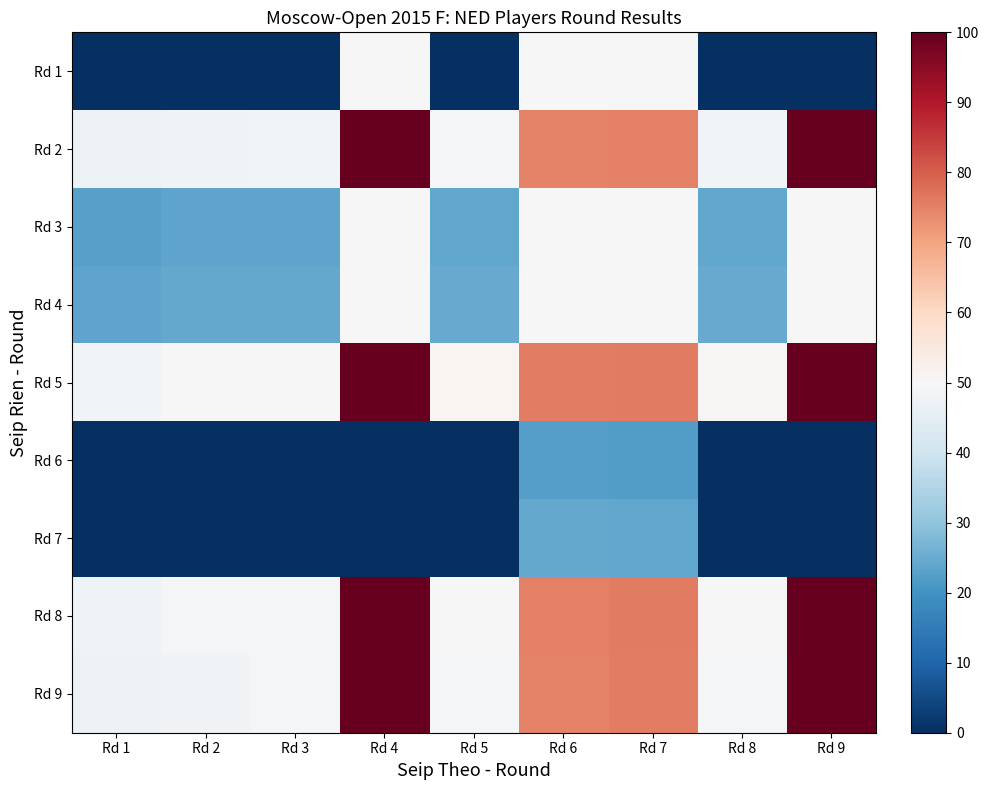

Reading right to left, extract all data points from this chart.

Rd 1: Rd 9=0.0	Rd 8=0.0	Rd 7=50.0	Rd 6=50.0	Rd 5=0.0	Rd 4=50.0	Rd 3=0.0	Rd 2=0.0	Rd 1=0.0
Rd 2: Rd 9=99.9	Rd 8=48.8	Rd 7=75.3	Rd 6=74.8	Rd 5=49.3	Rd 4=100.0	Rd 3=48.6	Rd 2=48.2	Rd 1=46.9
Rd 3: Rd 9=50.0	Rd 8=23.8	Rd 7=50.0	Rd 6=50.0	Rd 5=24.1	Rd 4=50.0	Rd 3=23.7	Rd 2=23.5	Rd 1=22.9
Rd 4: Rd 9=50.0	Rd 8=24.7	Rd 7=50.0	Rd 6=50.0	Rd 5=24.9	Rd 4=50.0	Rd 3=24.6	Rd 2=24.3	Rd 1=23.7
Rd 5: Rd 9=99.9	Rd 8=50.4	Rd 7=76.1	Rd 6=75.6	Rd 5=50.9	Rd 4=100.0	Rd 3=50.2	Rd 2=49.8	Rd 1=48.5
Rd 6: Rd 9=0.0	Rd 8=0.0	Rd 7=22.1	Rd 6=22.6	Rd 5=0.0	Rd 4=0.0	Rd 3=0.0	Rd 2=0.0	Rd 1=0.0
Rd 7: Rd 9=0.0	Rd 8=0.0	Rd 7=23.8	Rd 6=24.3	Rd 5=0.0	Rd 4=0.1	Rd 3=0.0	Rd 2=0.0	Rd 1=0.0
Rd 8: Rd 9=99.9	Rd 8=49.8	Rd 7=75.8	Rd 6=75.3	Rd 5=50.3	Rd 4=100.0	Rd 3=49.6	Rd 2=49.1	Rd 1=47.9
Rd 9: Rd 9=99.9	Rd 8=49.0	Rd 7=75.4	Rd 6=74.9	Rd 5=49.5	Rd 4=100.0	Rd 3=48.8	Rd 2=48.4	Rd 1=47.1